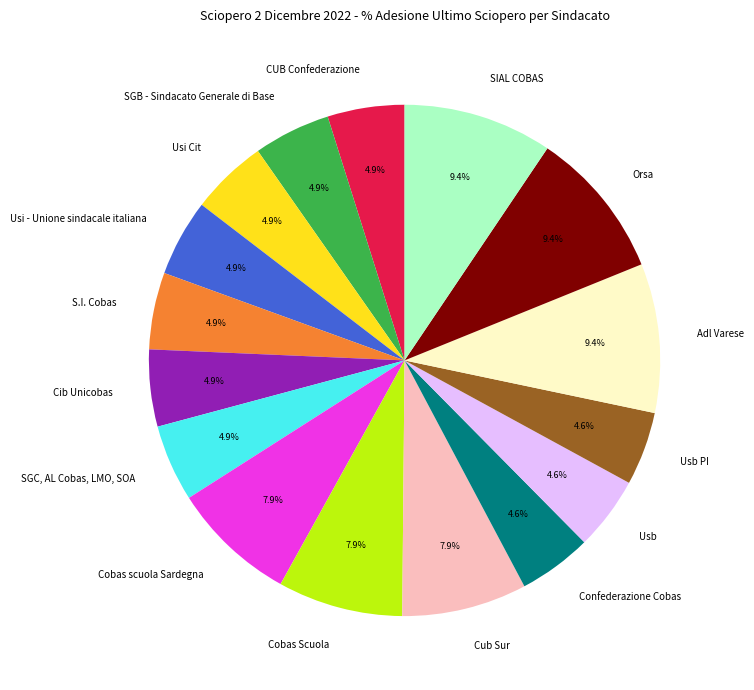

True or false: S.I. Cobas accounts for 12% of the total.

False